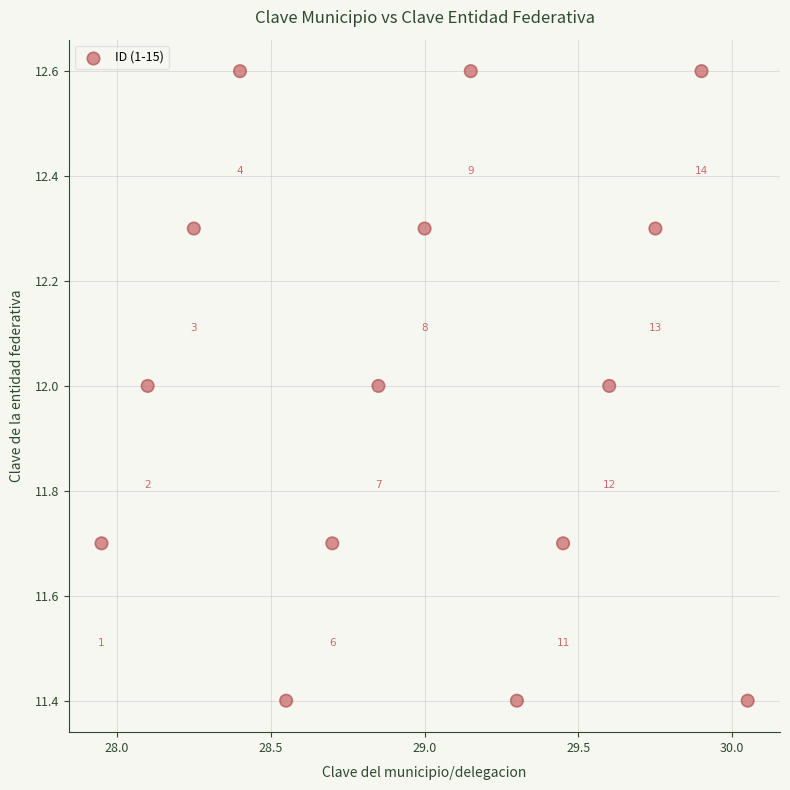

What Y value in the scatter plot is closest to 12?

12.0